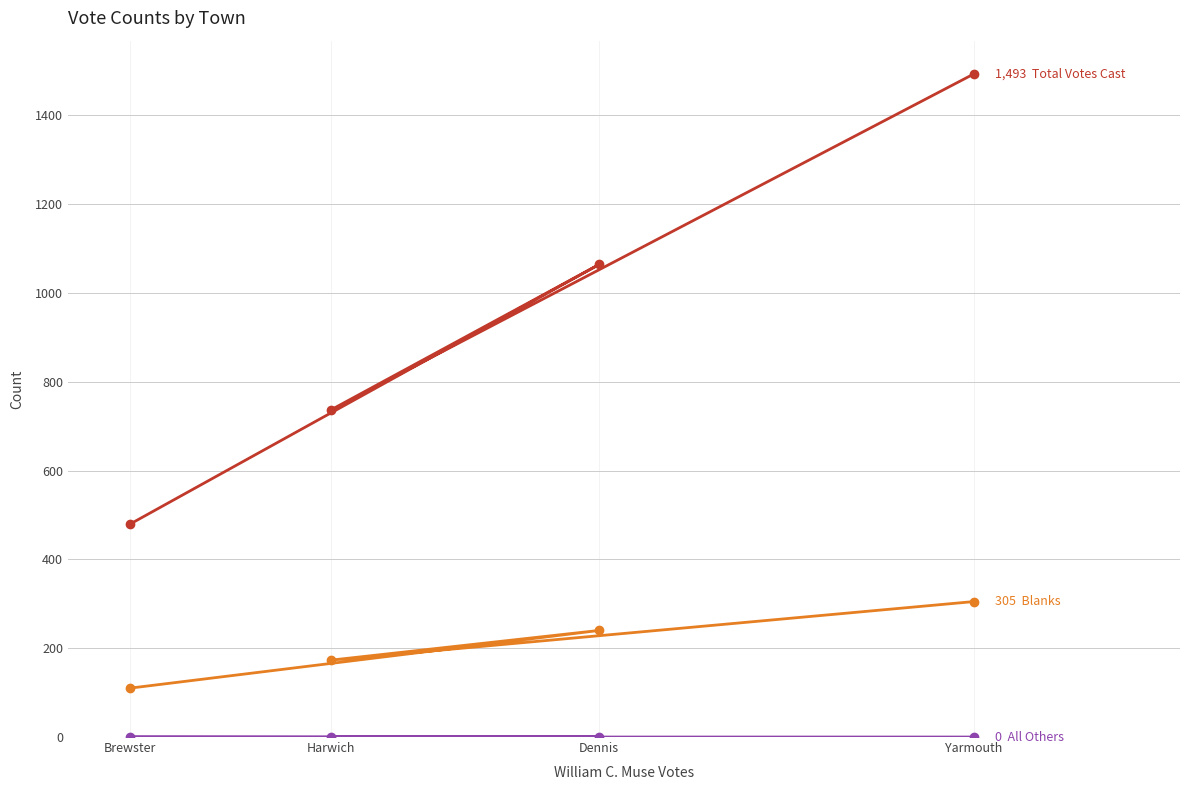

Which label corresponds to the largest value in the chart?

Yarmouth